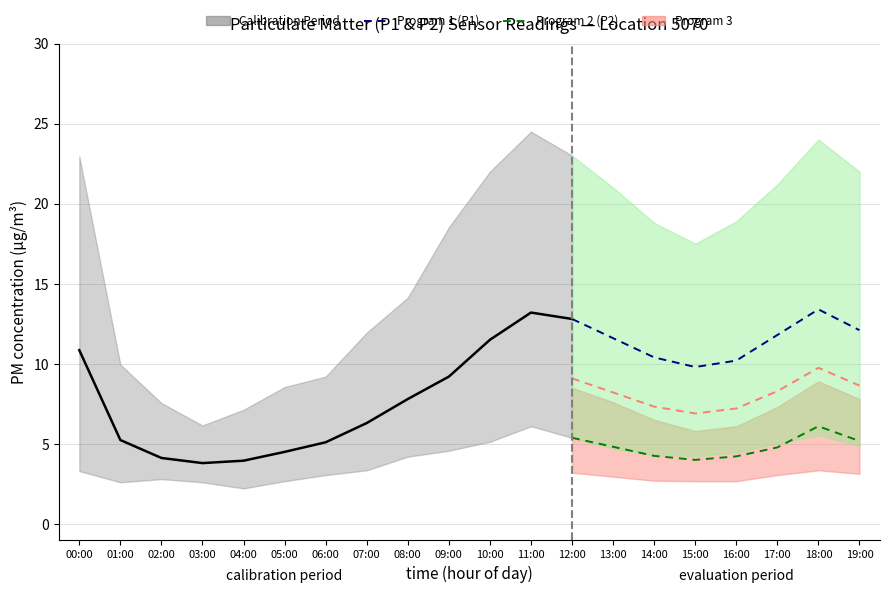

What is the label of the 5th point from the left?

04:00